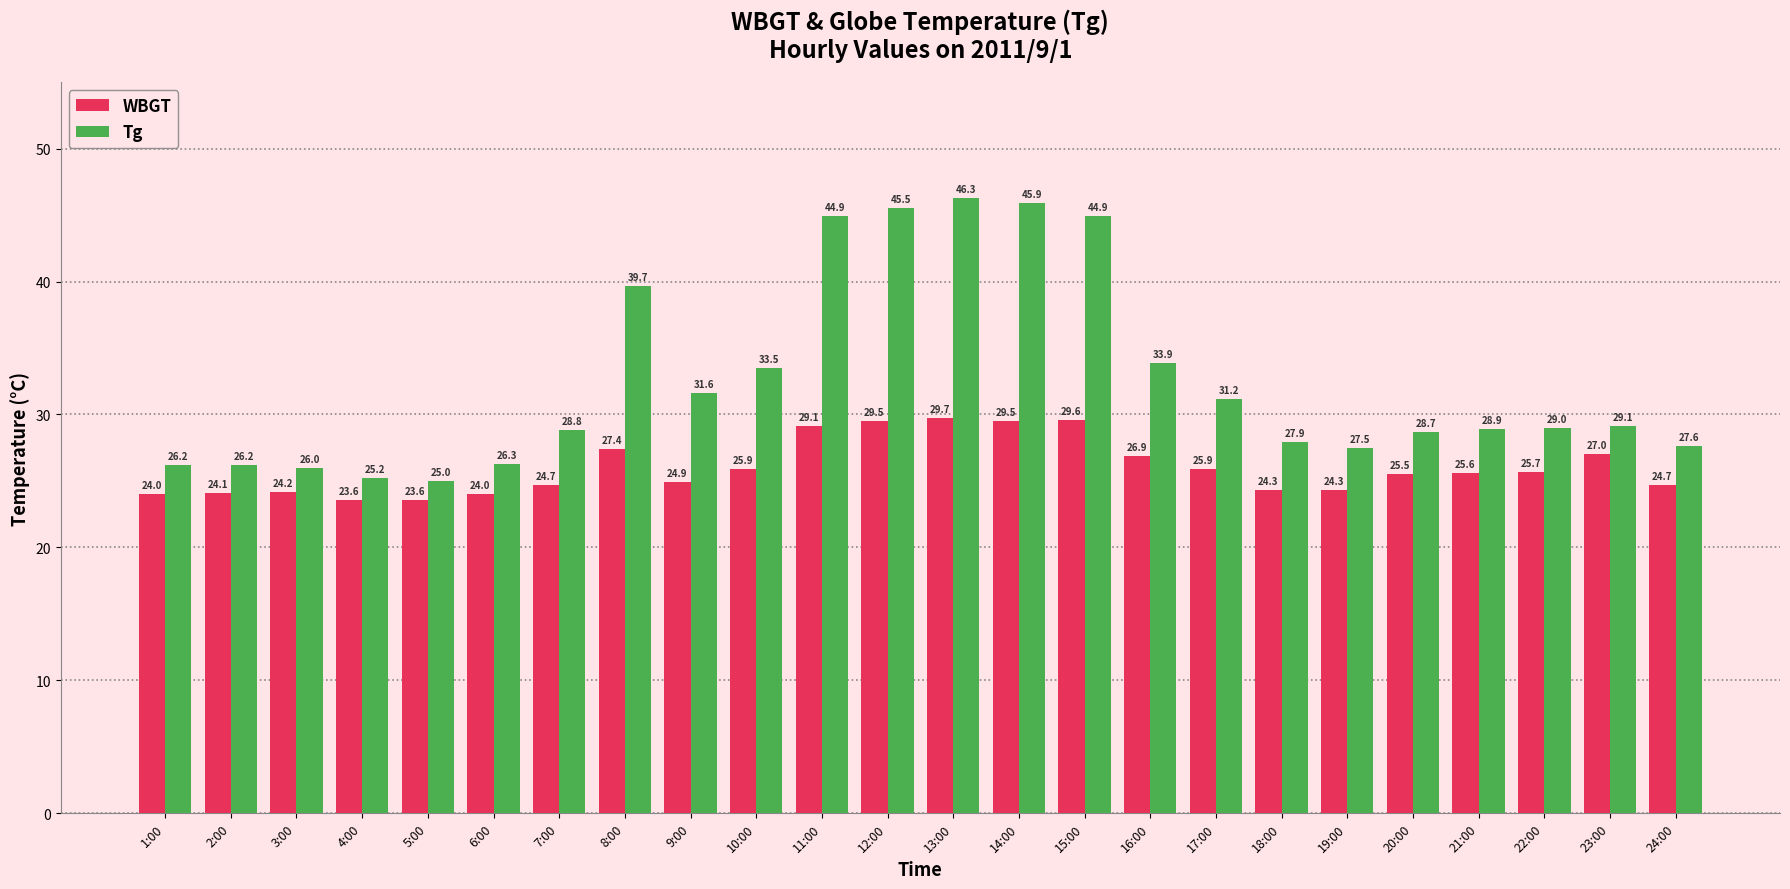

Reading left to right, transcribe all the data shown in this chart.

WBGT: 1:00=24.0	2:00=24.1	3:00=24.2	4:00=23.6	5:00=23.6	6:00=24.0	7:00=24.7	8:00=27.4	9:00=24.9	10:00=25.9	11:00=29.1	12:00=29.5	13:00=29.7	14:00=29.5	15:00=29.6	16:00=26.9	17:00=25.9	18:00=24.3	19:00=24.3	20:00=25.5	21:00=25.6	22:00=25.7	23:00=27.0	24:00=24.7
Tg: 1:00=26.2	2:00=26.2	3:00=26.0	4:00=25.2	5:00=25.0	6:00=26.3	7:00=28.8	8:00=39.7	9:00=31.6	10:00=33.5	11:00=44.9	12:00=45.5	13:00=46.3	14:00=45.9	15:00=44.9	16:00=33.9	17:00=31.2	18:00=27.9	19:00=27.5	20:00=28.7	21:00=28.9	22:00=29.0	23:00=29.1	24:00=27.6